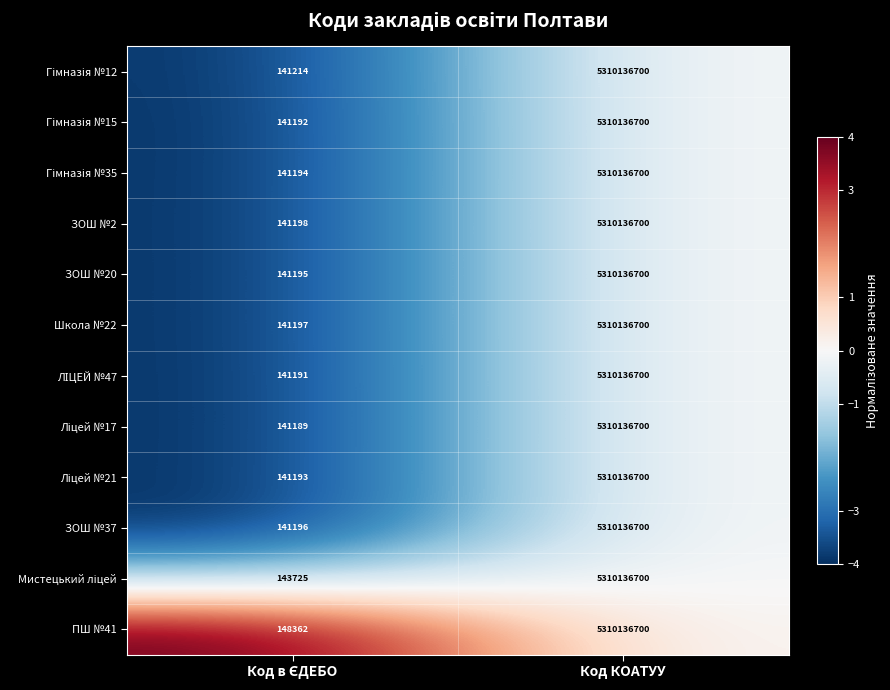

What is the highest value of the ЗОШ №37 series?

5310136700